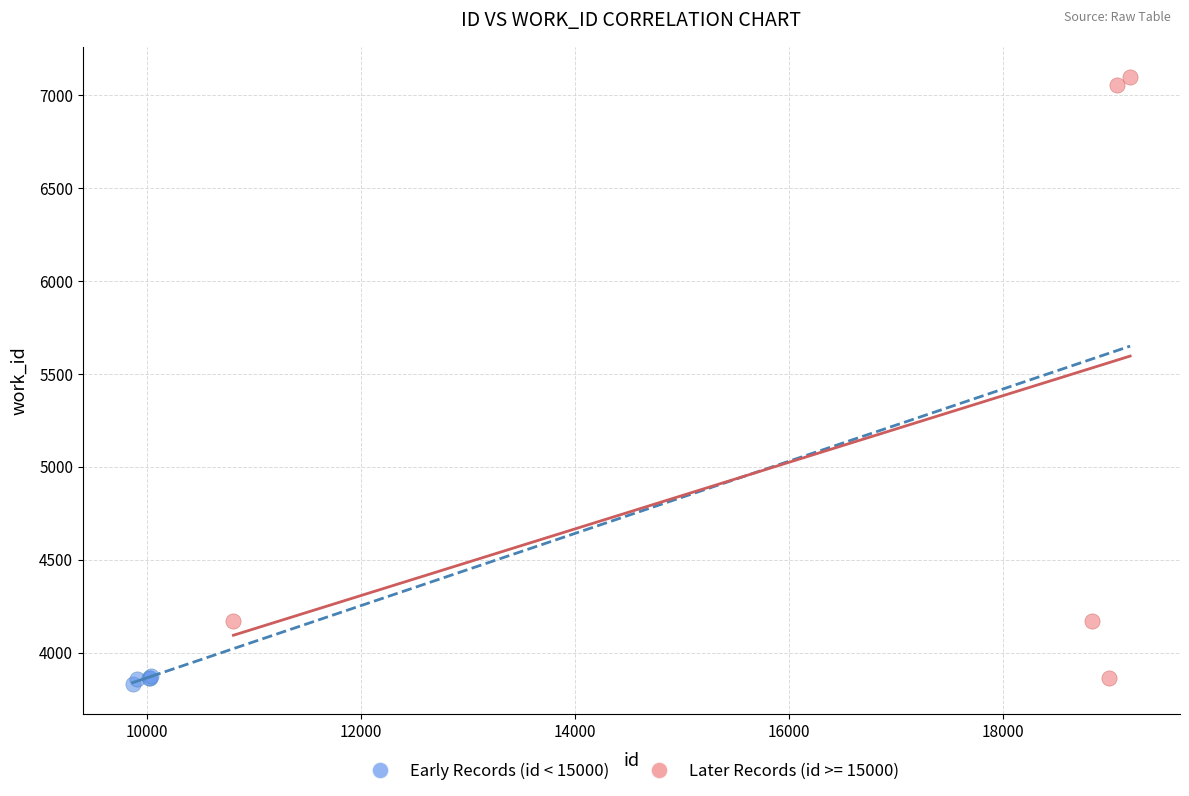

Which series has the largest Y range (max minus min)?

Later Records (id >= 15000)